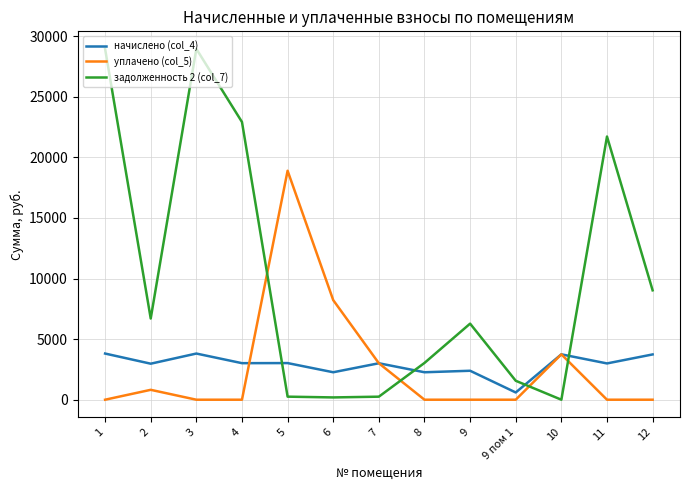

True or false: уплачено (col_5) and задолженность 2 (col_7) intersect in this chart.

True